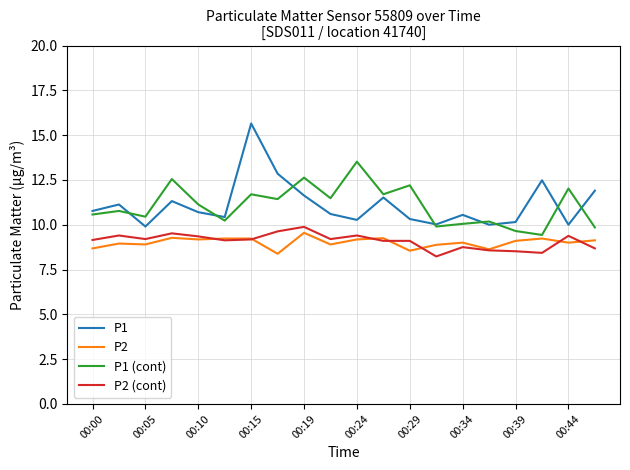

What are all the series names shown in the legend?

P1, P2, P1 (cont), P2 (cont)